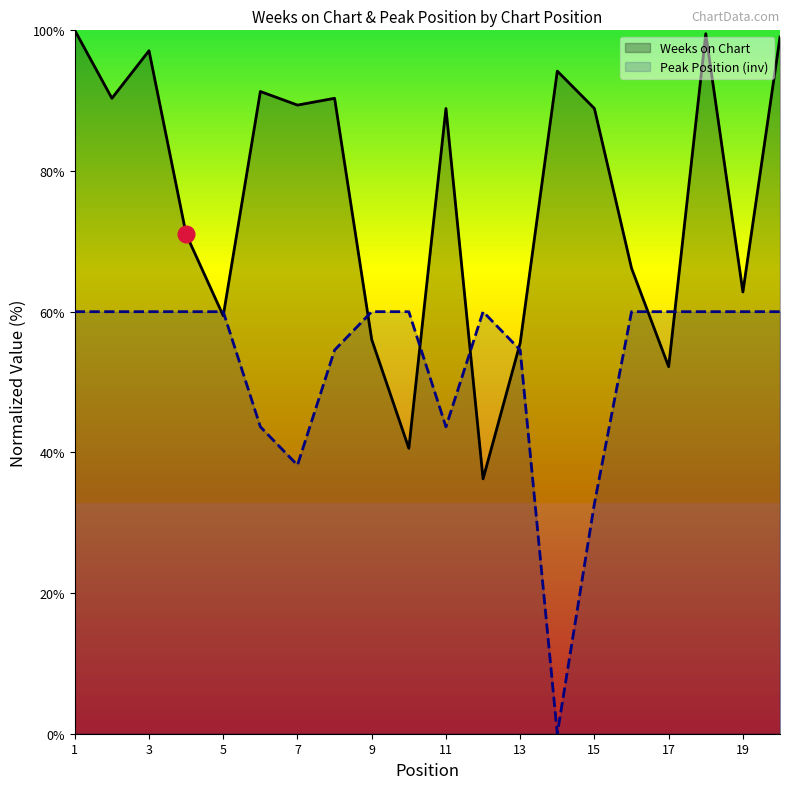

What is the total value across all series at 15?

121.6